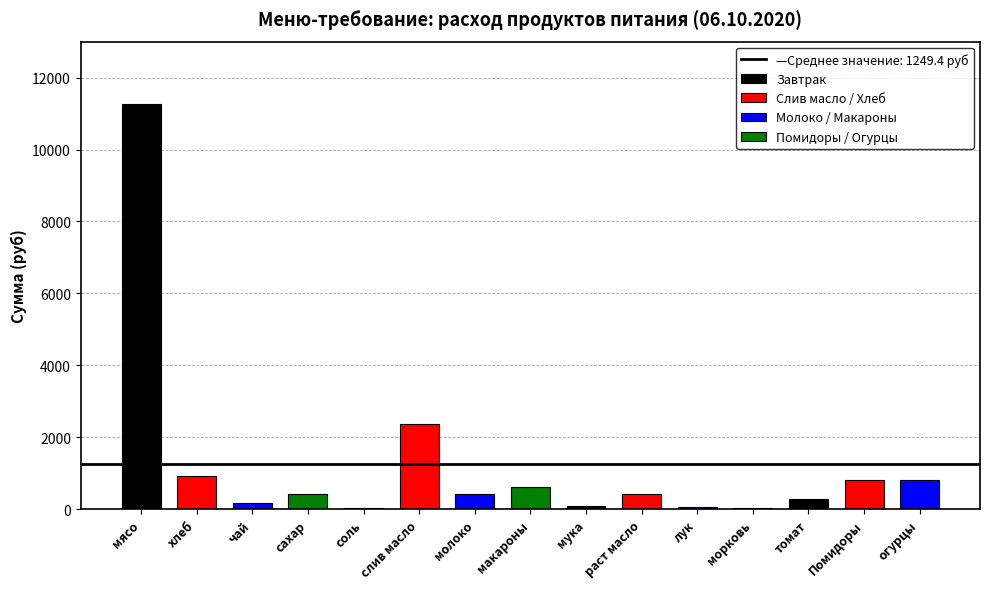

What is the minimum value shown in the chart?

34.4